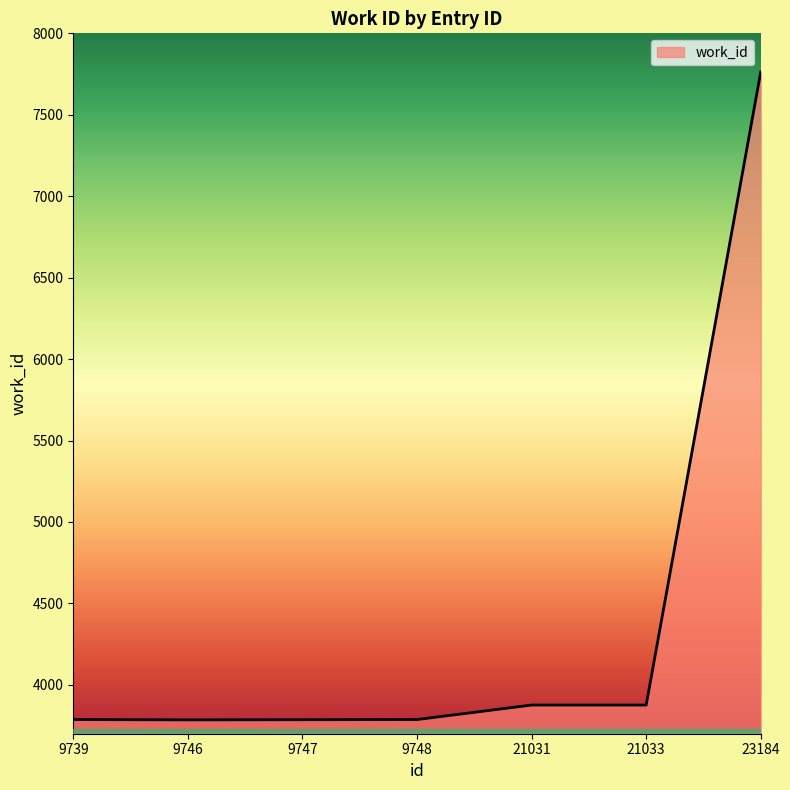

At which category does the chart reach its peak across all series?

23184